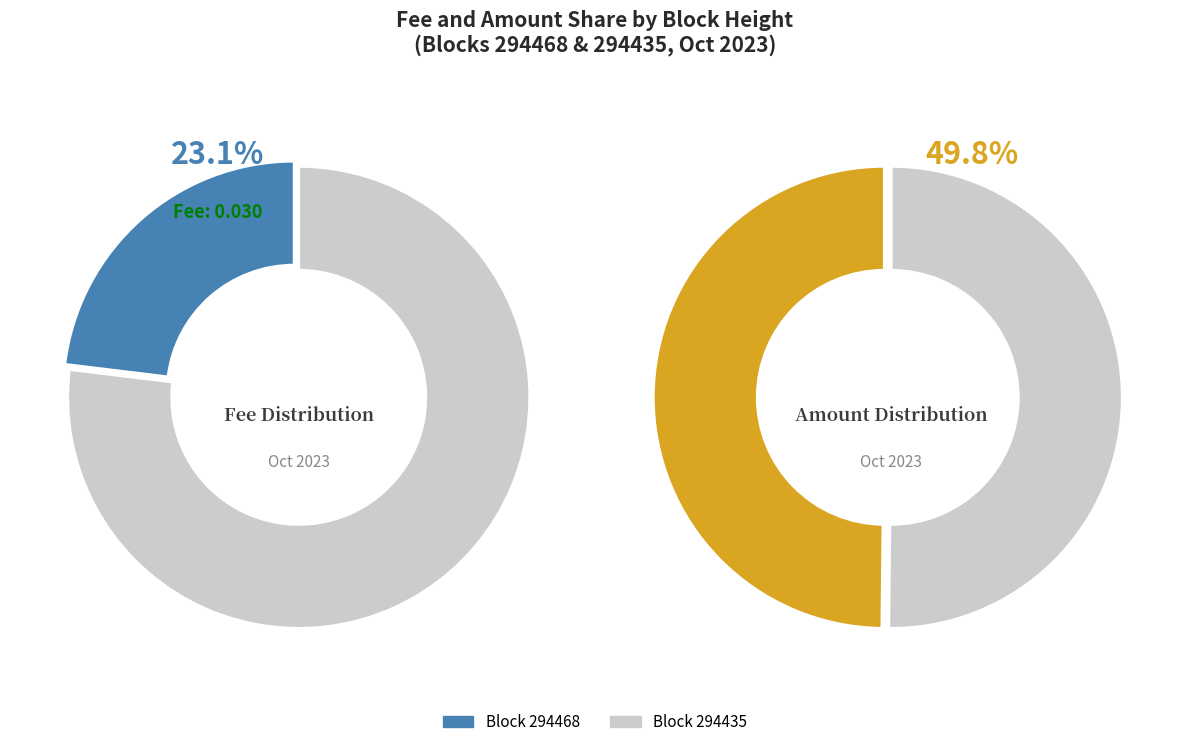

How many segments does this pie chart have?

2